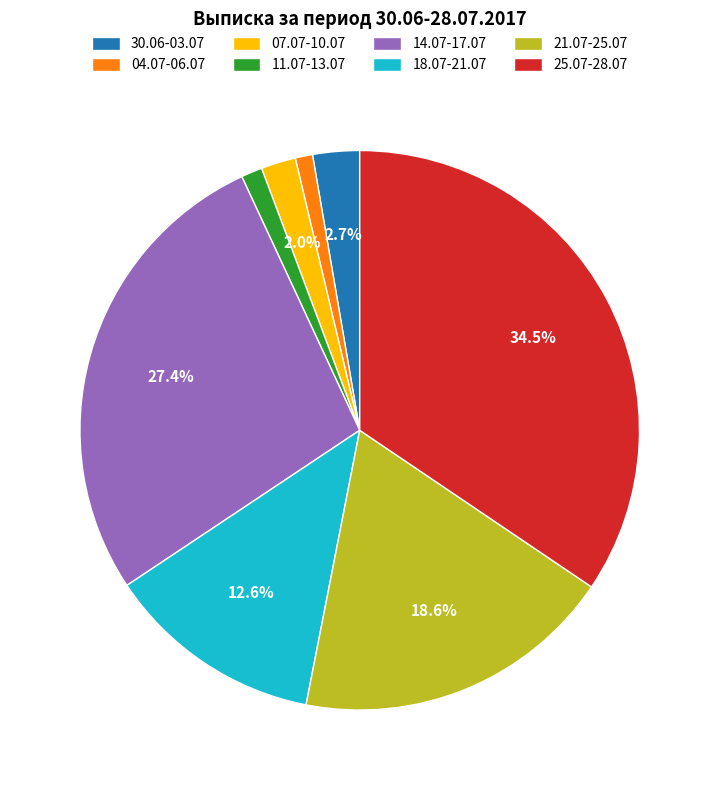

What is the largest slice in the pie chart?

25.07-28.07